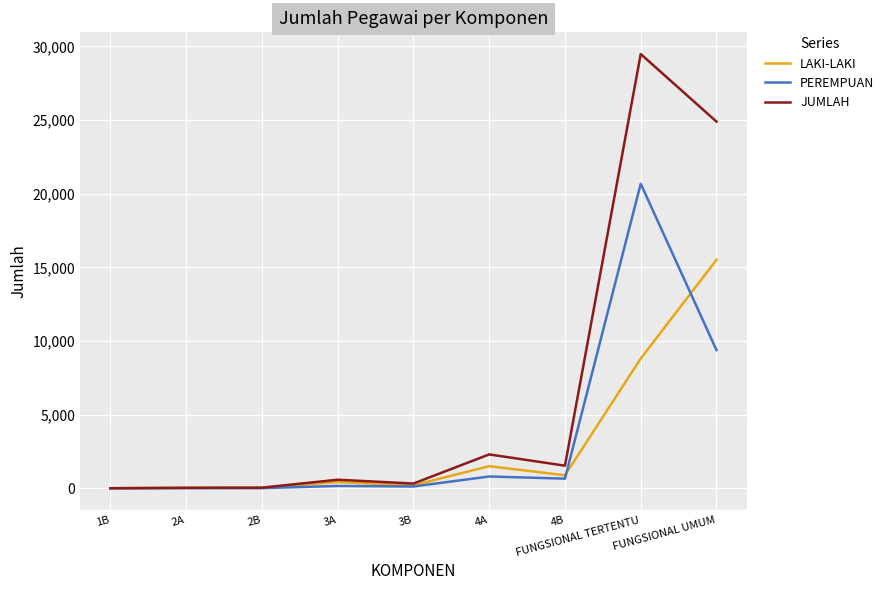

What is the sum of all LAKI-LAKI values?

27377